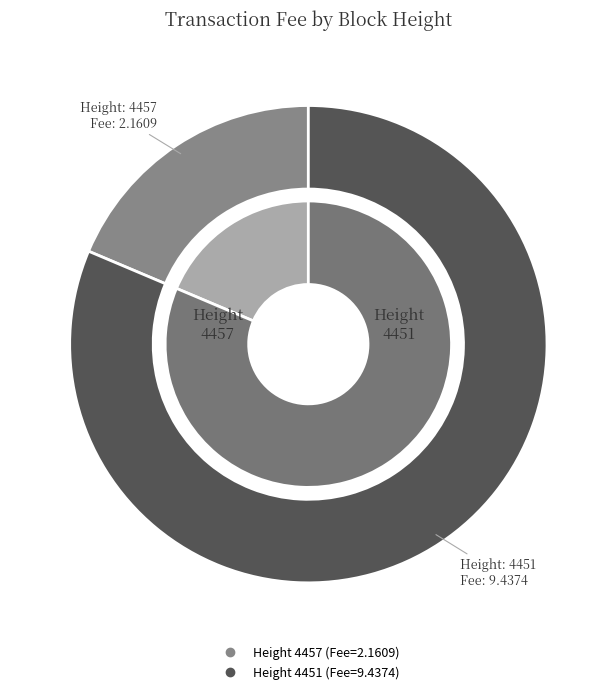

Which category has the biggest portion of the pie?

4451